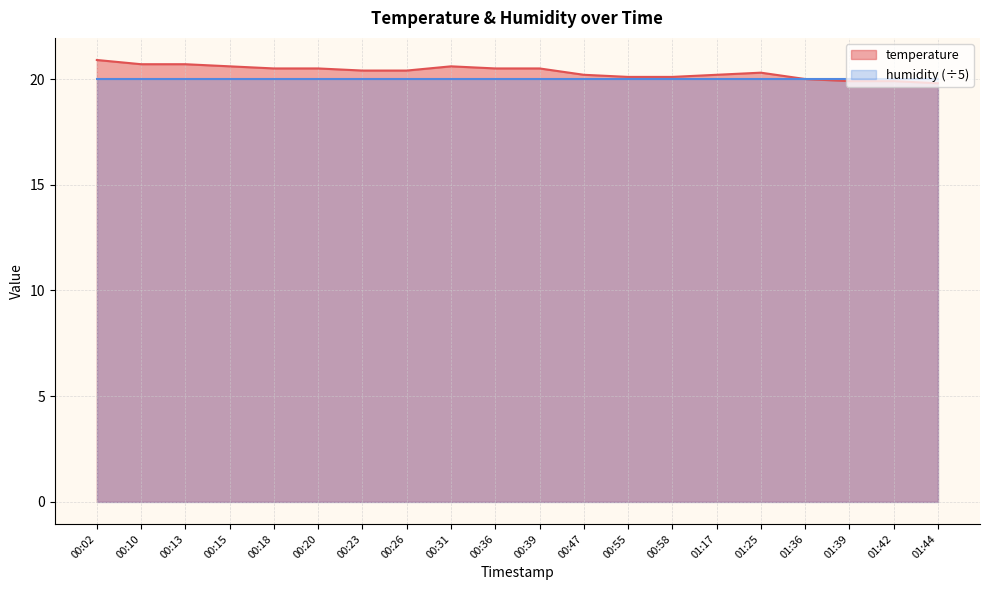

What position from the right is 00:15?

17